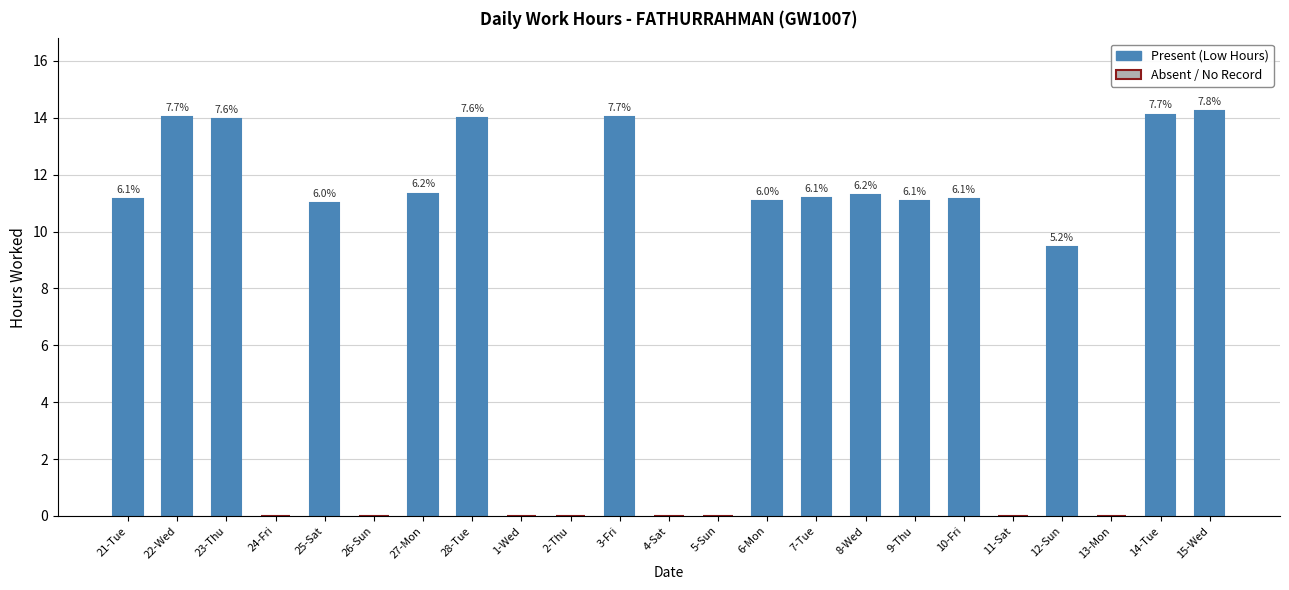

Read the value at 7-Tue.

11.2